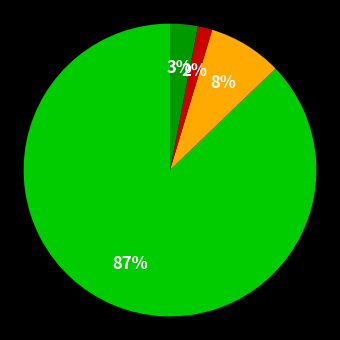

To the nearest percent, what is the average slice percentage?

25%